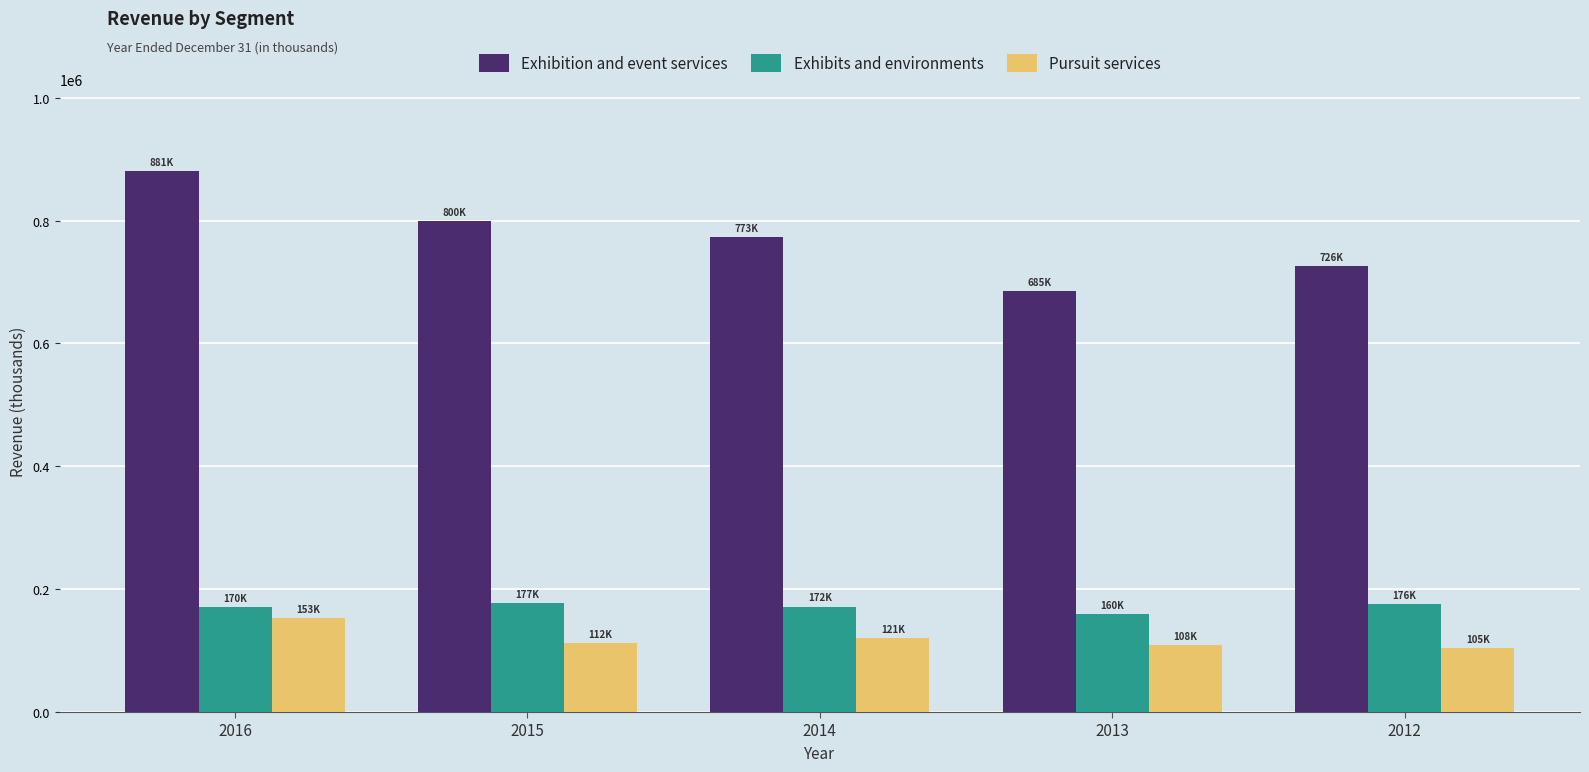

What is the sum of all Exhibits and environments values?

854458